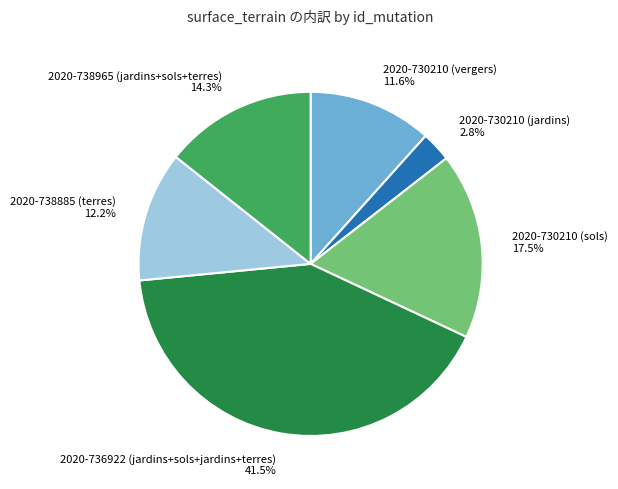

Does any single category account for the majority?

No